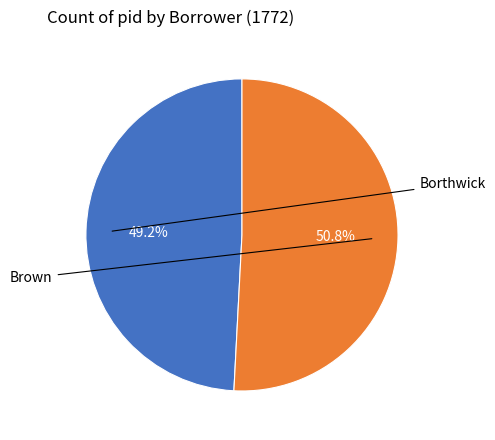

How many slices are in this pie chart?

2